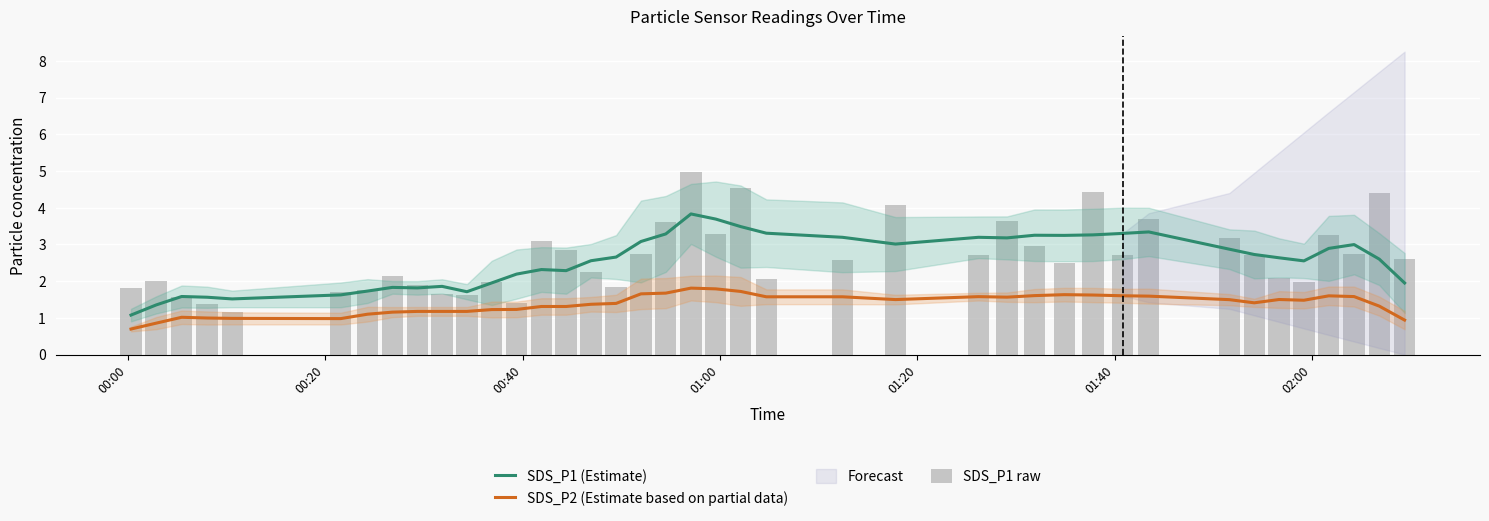

What is the label of the 39th bar from the right?

00:20